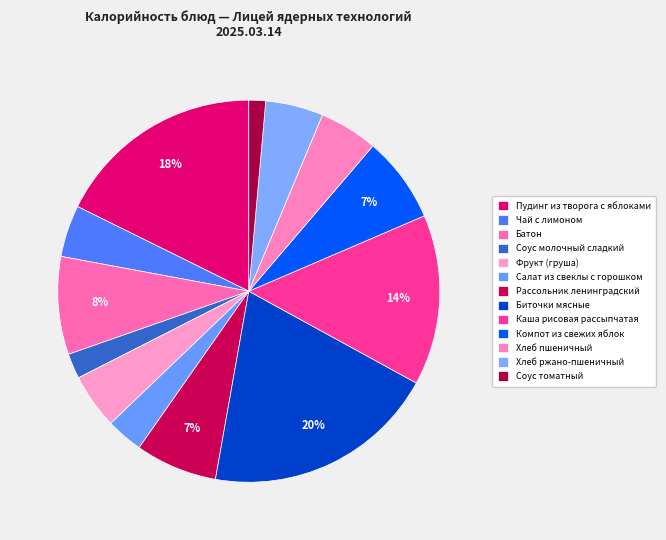

Rank the categories by value from highest to lowest.

Биточки мясные, Пудинг из творога с яблоками, Каша рисовая рассыпчатая, Батон, Компот из свежих яблок, Рассольник ленинградский, Хлеб пшеничный, Хлеб ржано-пшеничный, Фрукт (груша), Чай с лимоном, Салат из свеклы с горошком, Соус молочный сладкий, Соус томатный